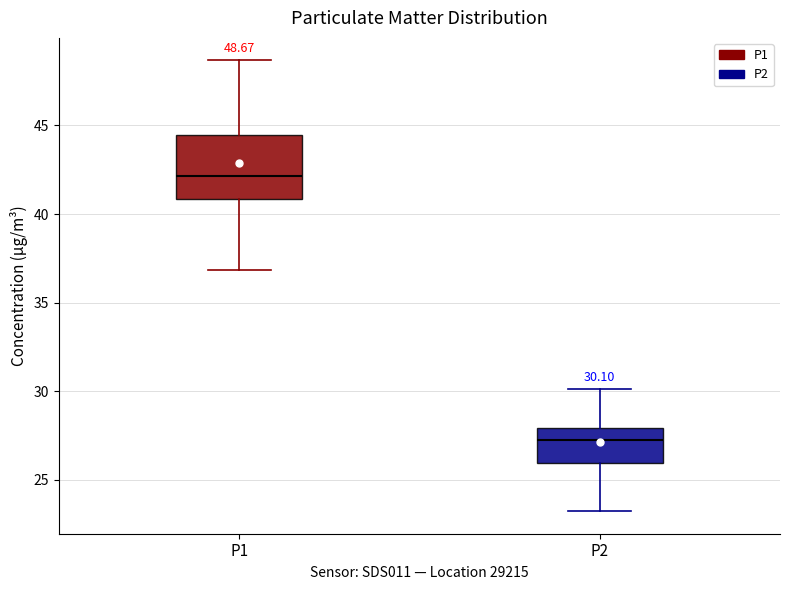

Which box has the highest median line?

P1